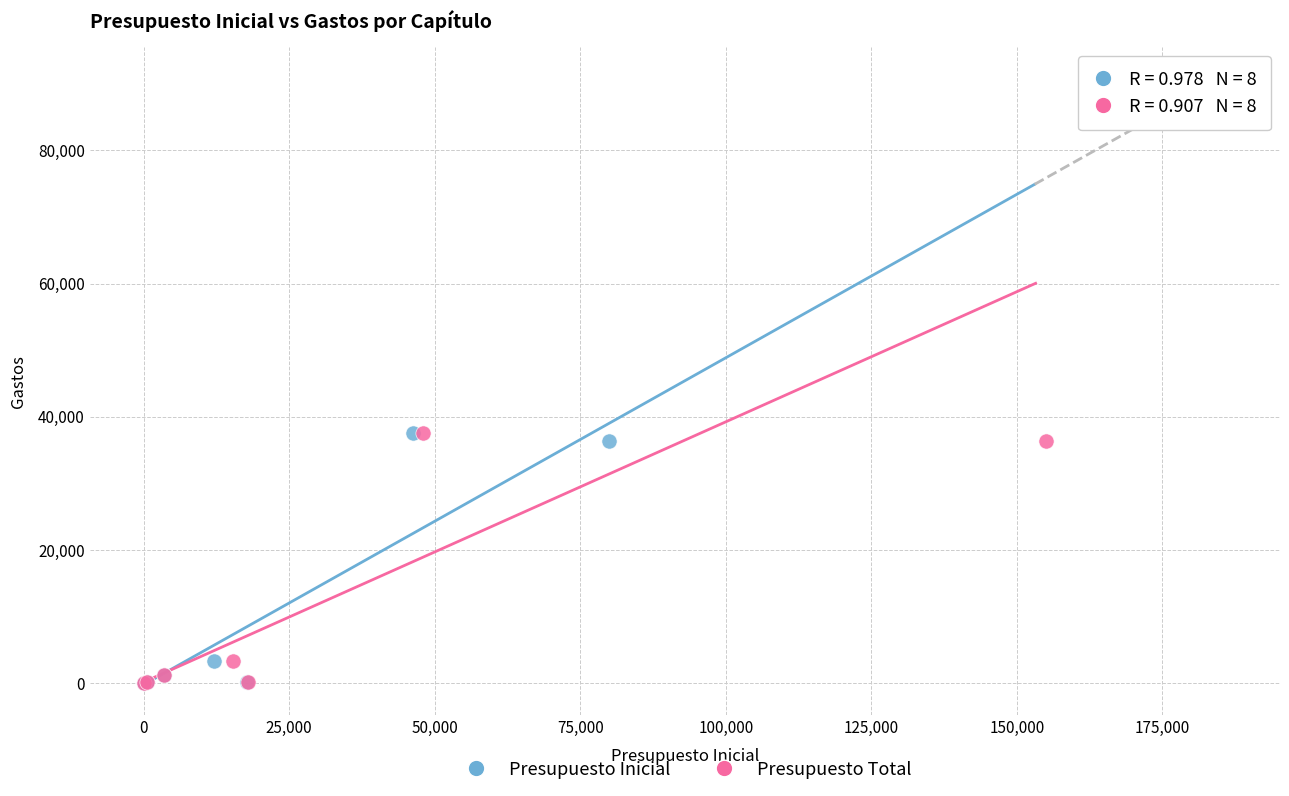

What are all the series names shown in the legend?

Presupuesto Inicial, Presupuesto Total